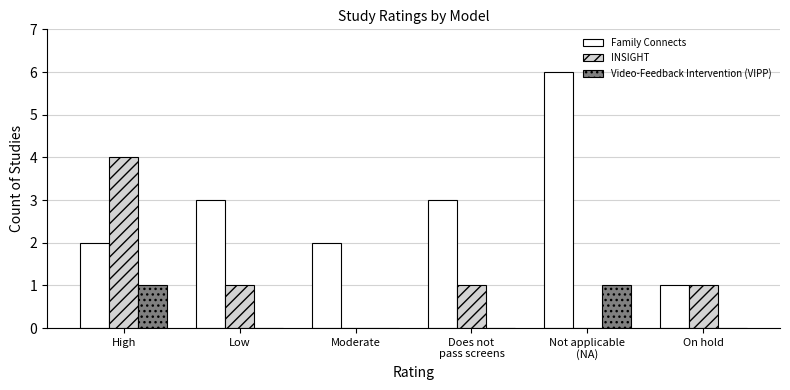

Read the Family Connects value at High.

2